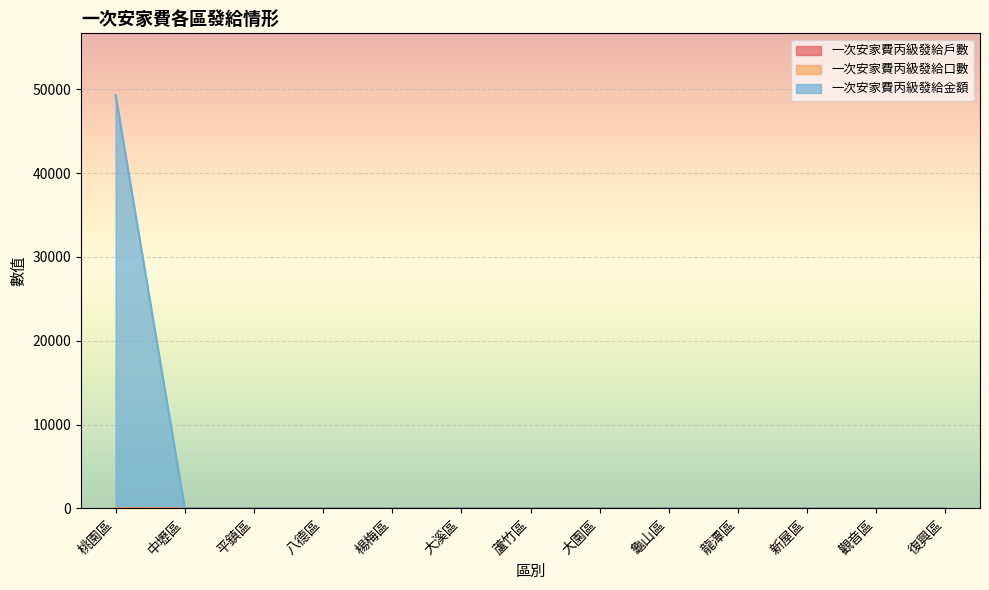

What are all the series names shown in the legend?

一次安家費丙級發給戶數, 一次安家費丙級發給口數, 一次安家費丙級發給金額